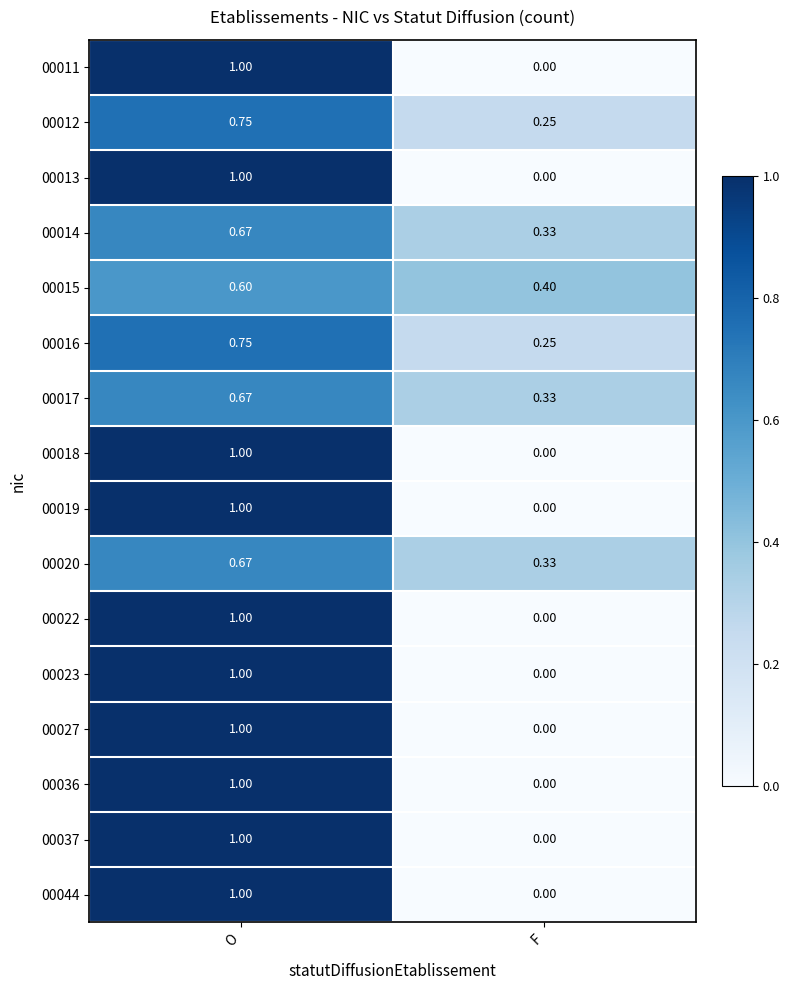

At which category does the chart reach its peak across all series?

O